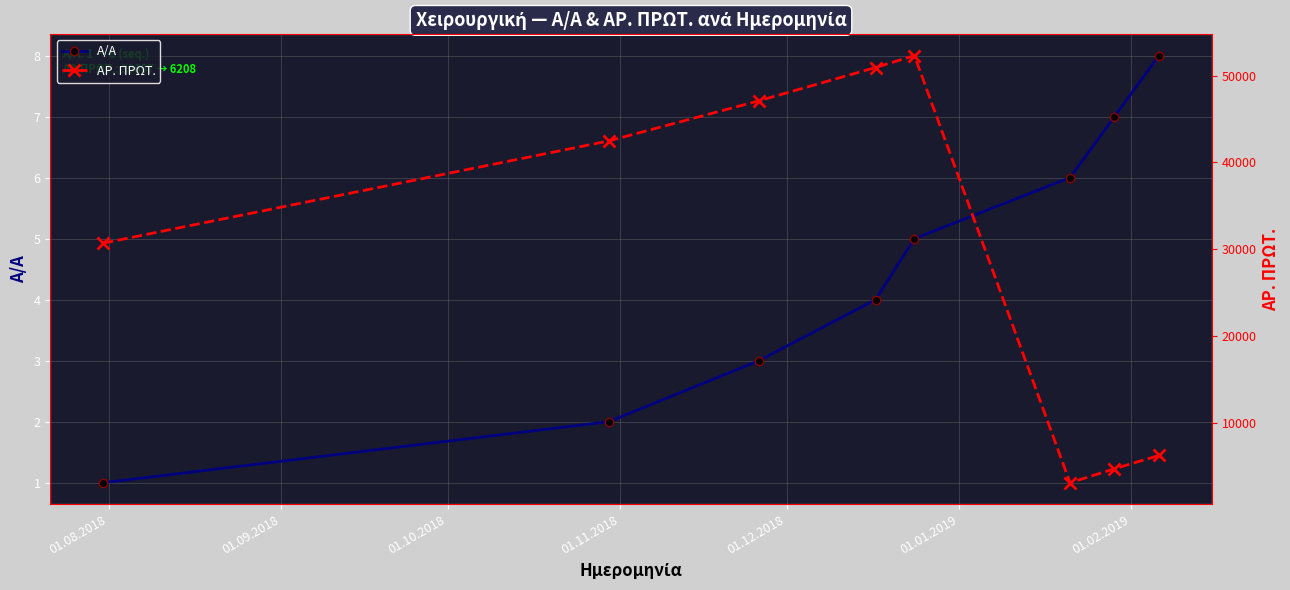

What is the value of the ΑΡ. ΠΡΩΤ. point at the 4th from the left?

50947